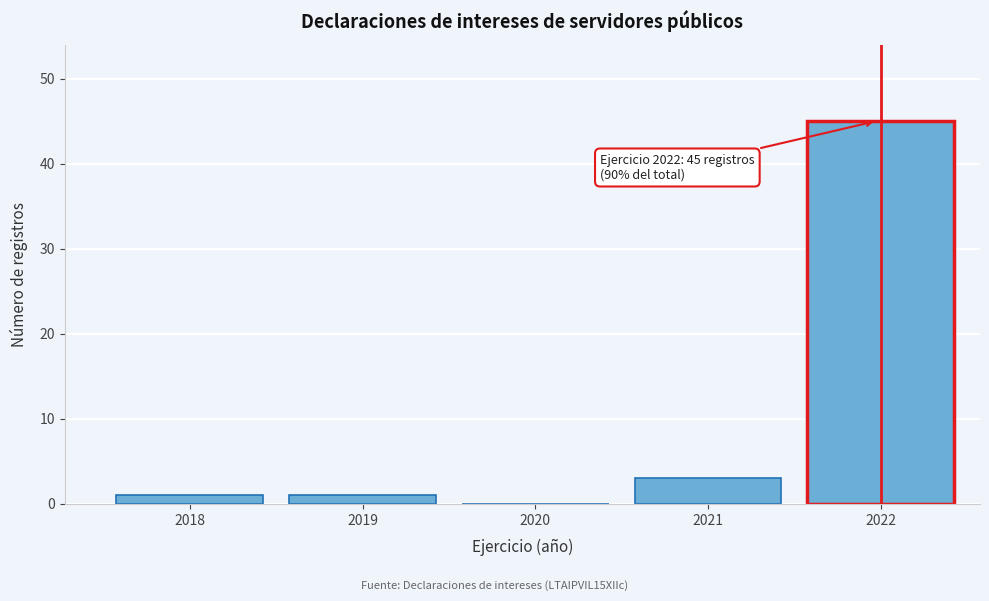

Reading left to right, list all the values displayed in this chart.

2018=1	2019=1	2020=0	2021=3	2022=45